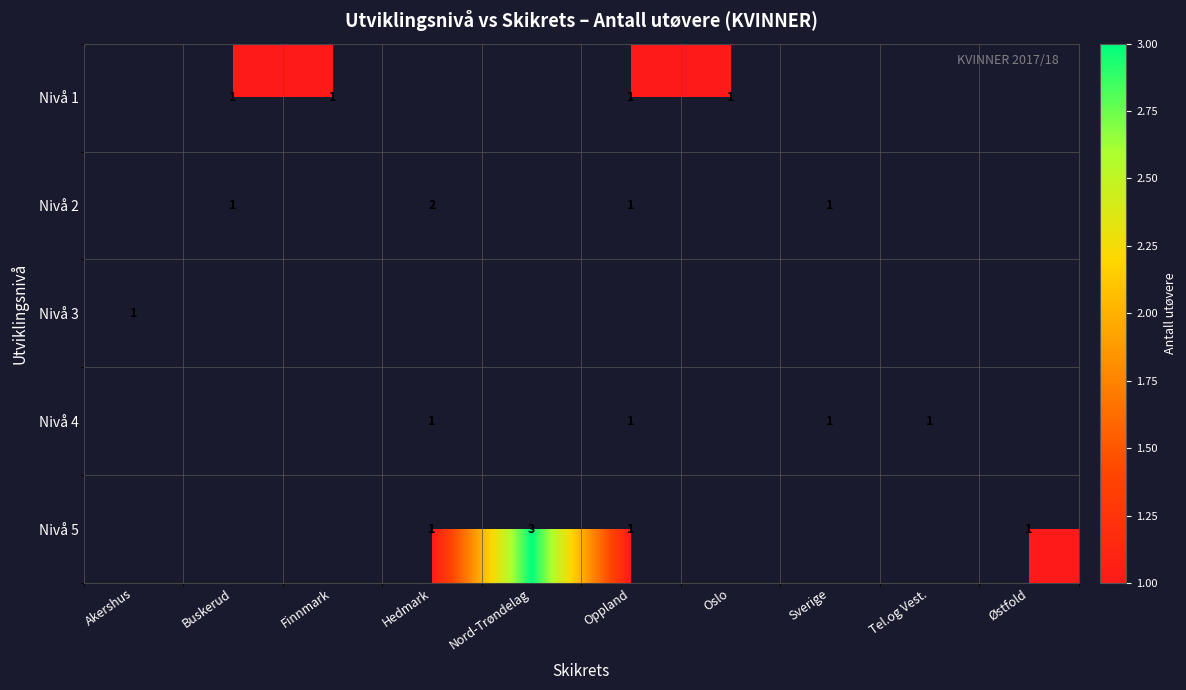

What is the maximum value shown in the chart?

3.0